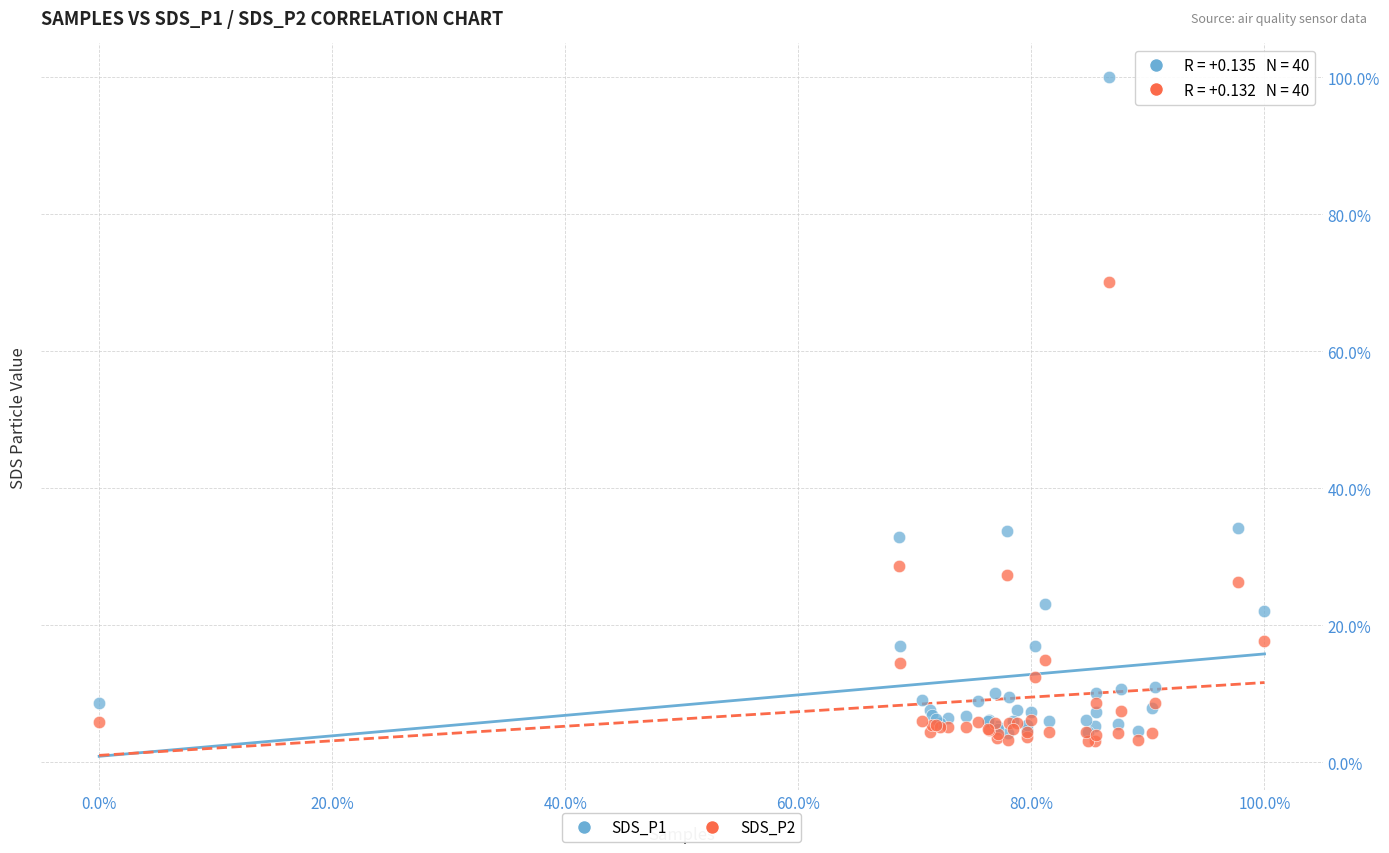

What are all the series names shown in the legend?

SDS_P1, SDS_P2